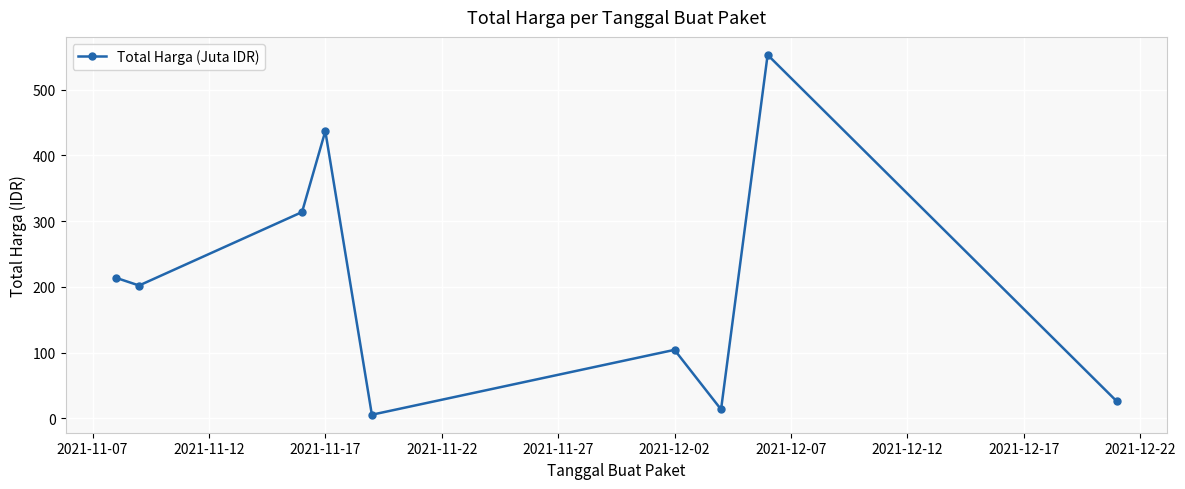

What is the sum of all values?

1868.1